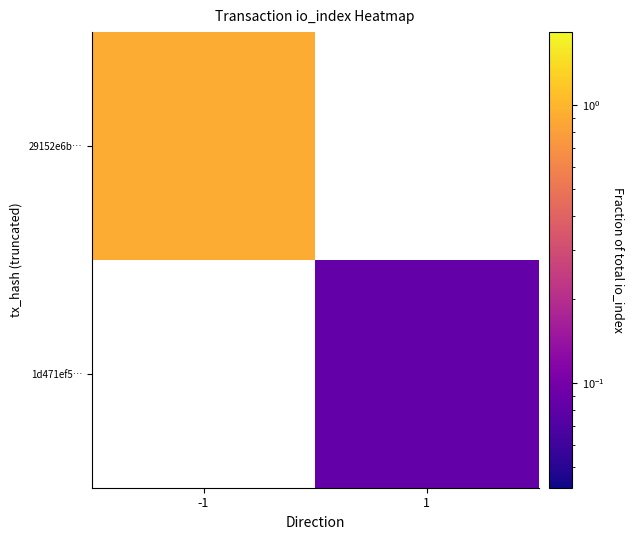

The value of 29152e6b… at -1 is 0.9. True or false?

True